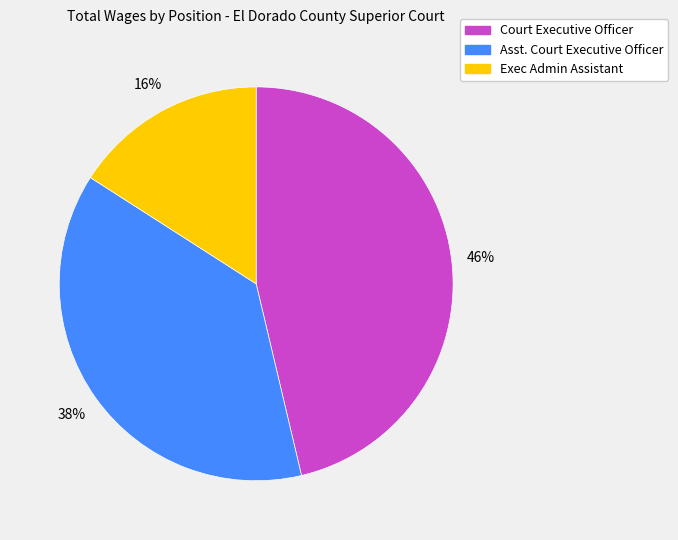

Between Exec Admin Assistant and Court Executive Officer, which is larger?

Court Executive Officer